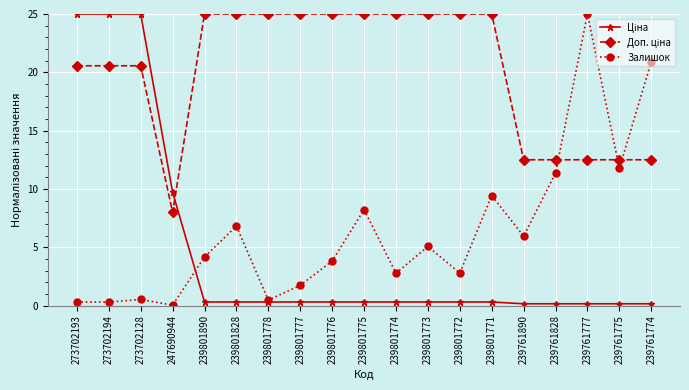

What is the label of the 17th point from the left?

239761777